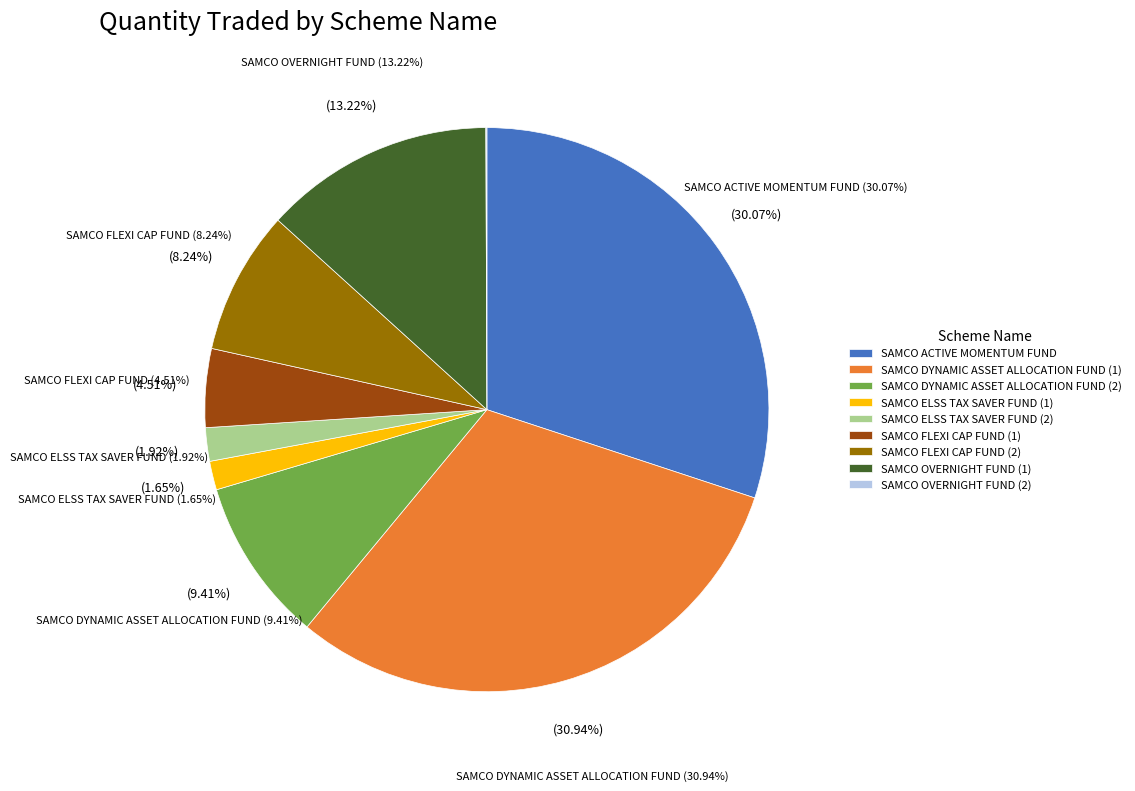

To the nearest percent, what is the difference between the SAMCO FLEXI CAP FUND (2) and SAMCO ELSS TAX SAVER FUND (2) slice percentages?

6%